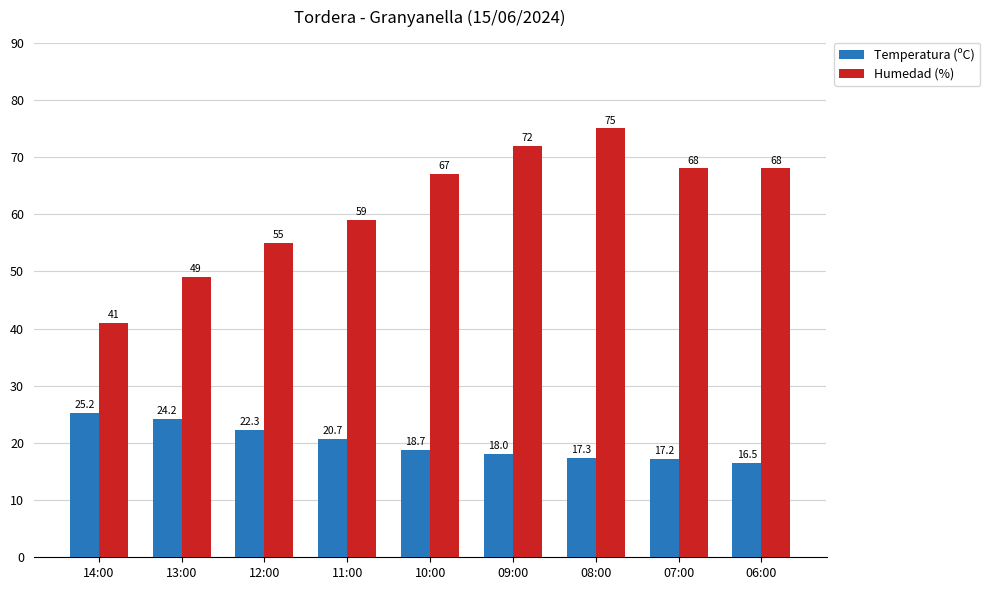

How many data points in Temperatura (ºC) are less than 18?

3